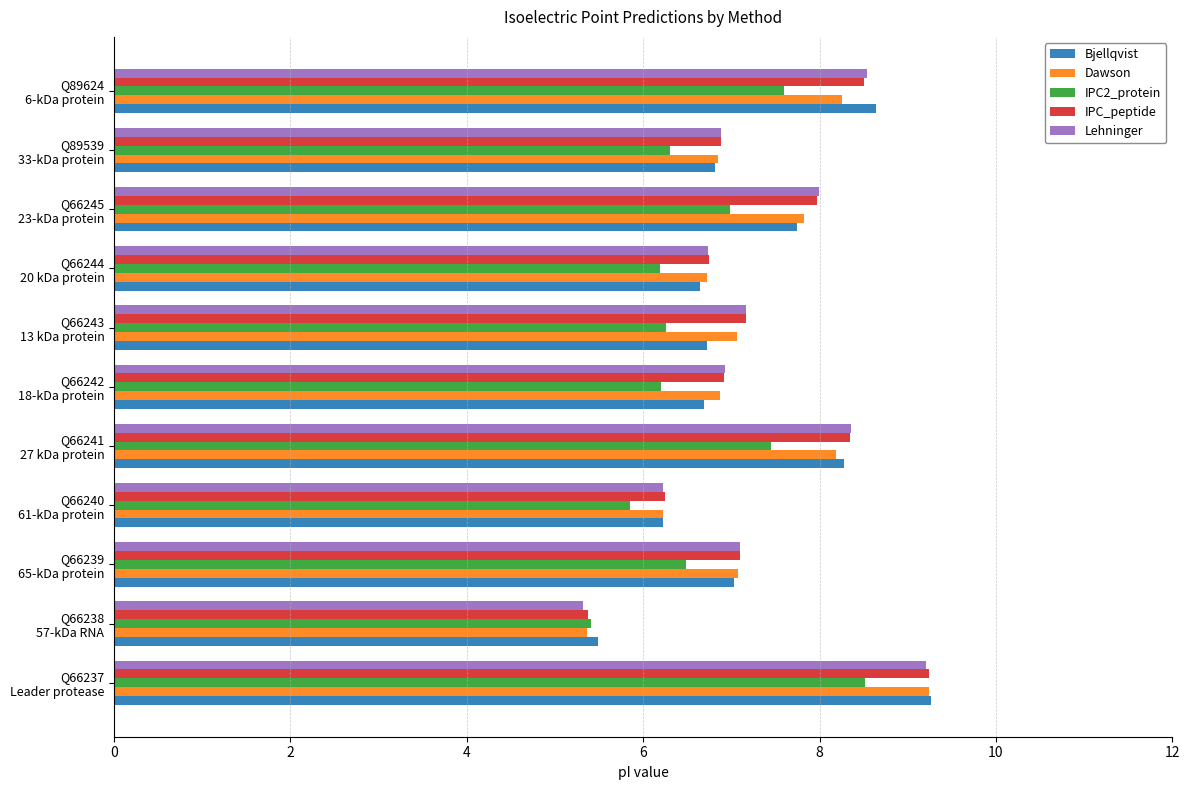

What is the smallest value displayed?

5.3